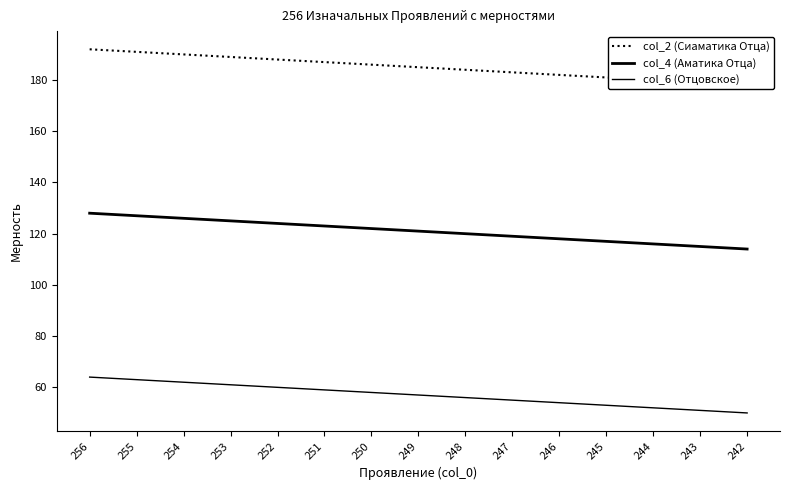

Does the chart display data point markers on the line(s)?

No